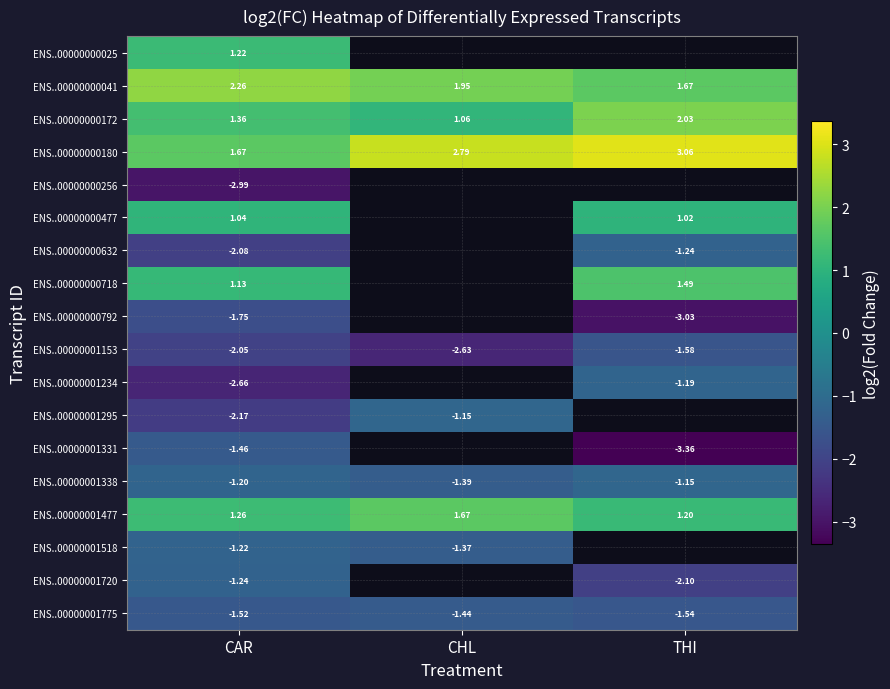

Which category has the lowest value in the ENS..00000000041 series?

THI